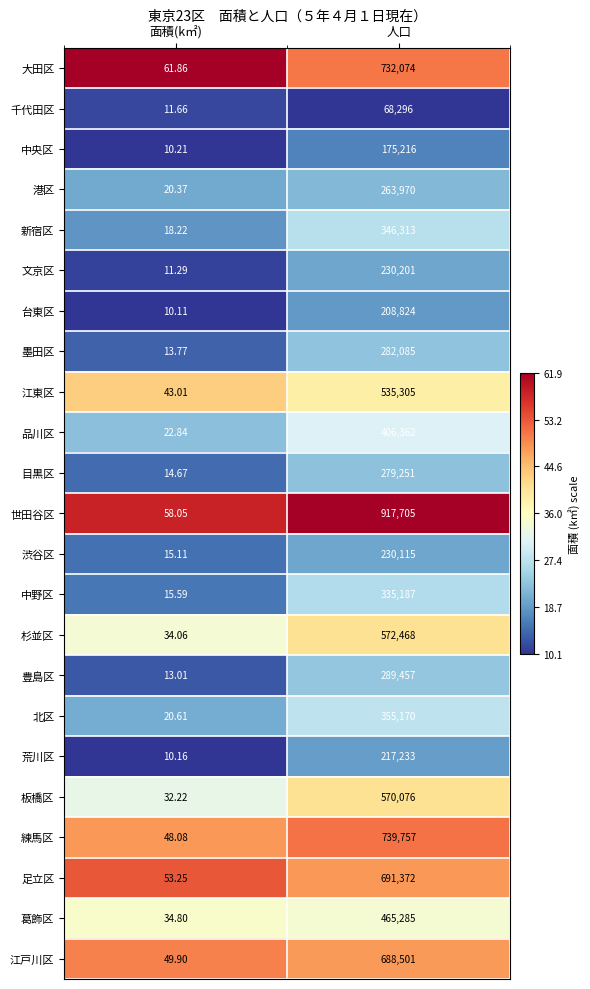

At which label does 目黒区 reach its peak?

人口